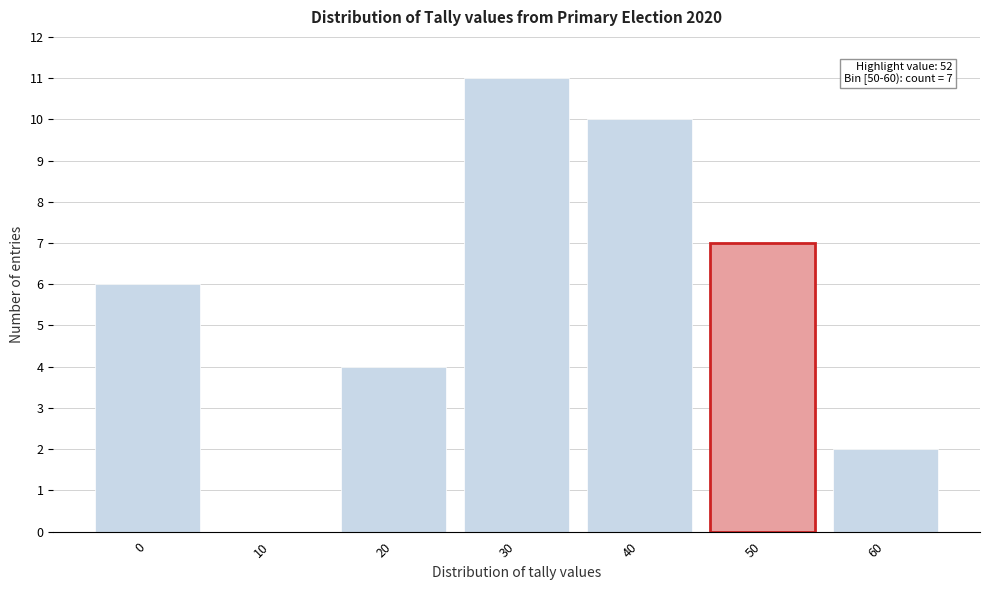

Reading right to left, transcribe all the data shown in this chart.

60=2	50=7	40=10	30=11	20=4	10=0	0=6